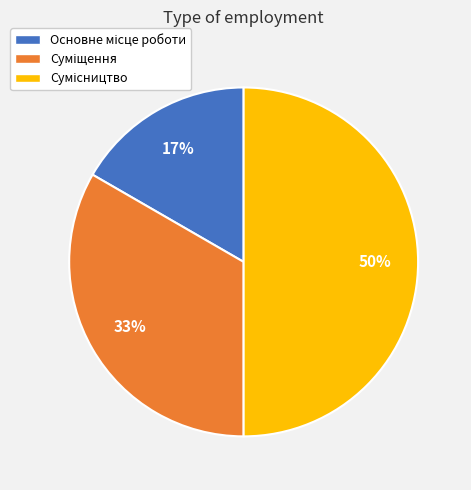

To the nearest percent, what is the difference between the largest and smallest slice percentages?

33%